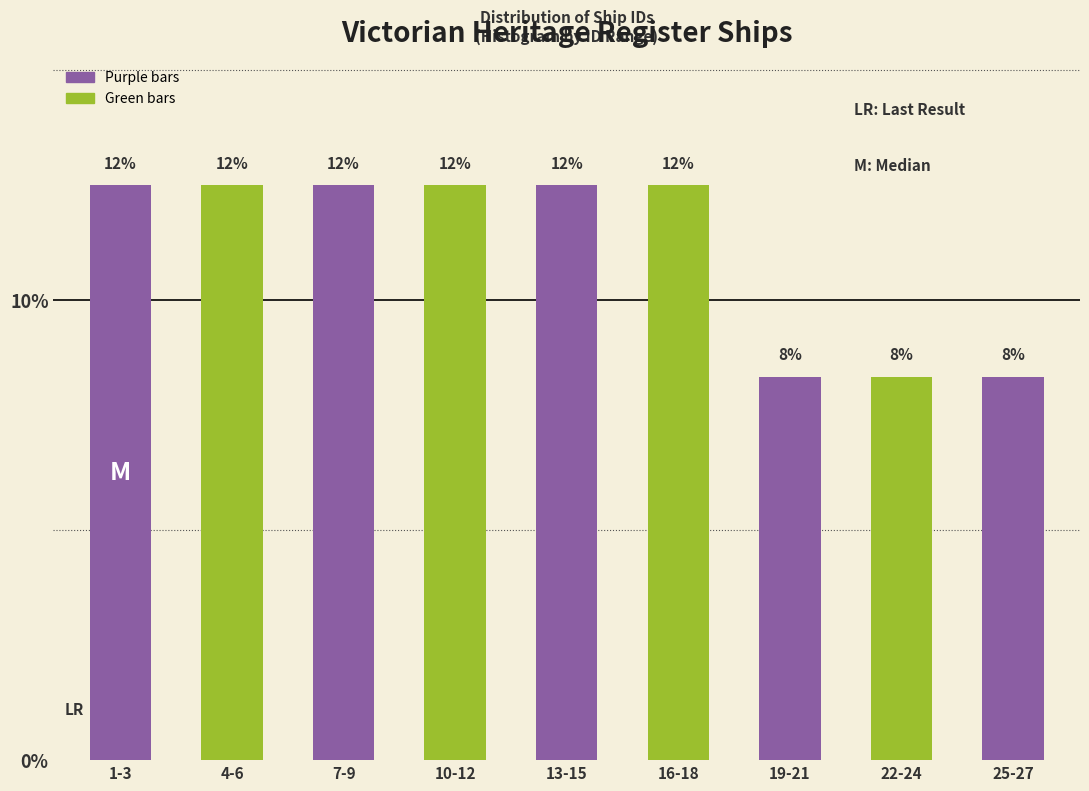

Are the bars horizontal?

No